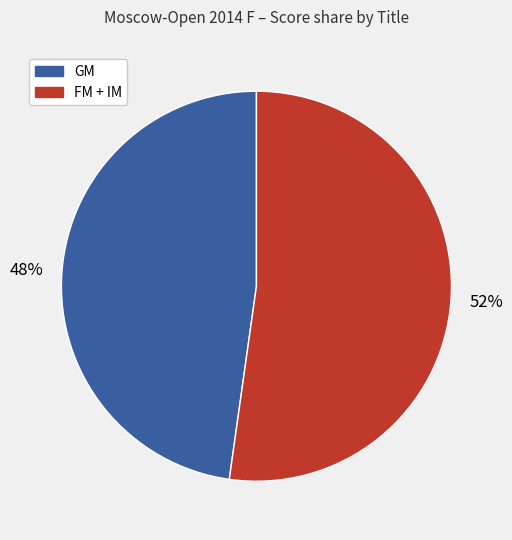

Does any single category account for the majority?

Yes